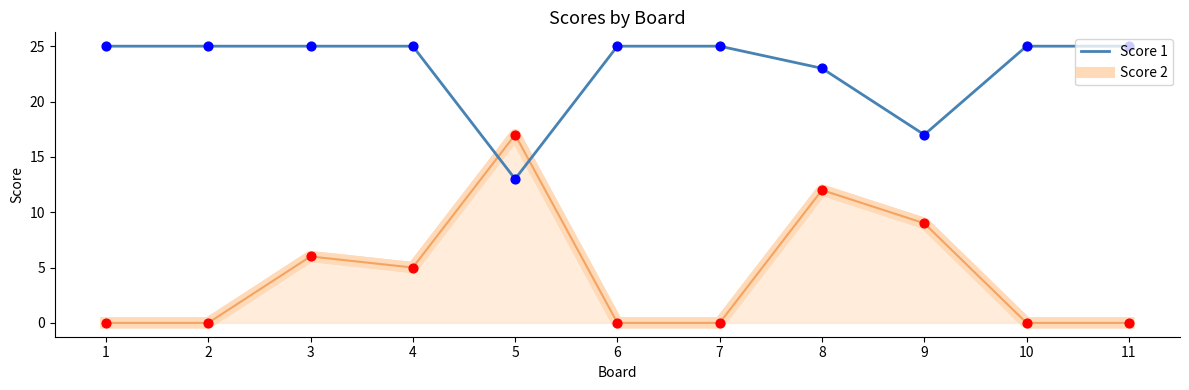

Is the value of Score 2 at 8 greater than the value of Score 1 at 9?

No